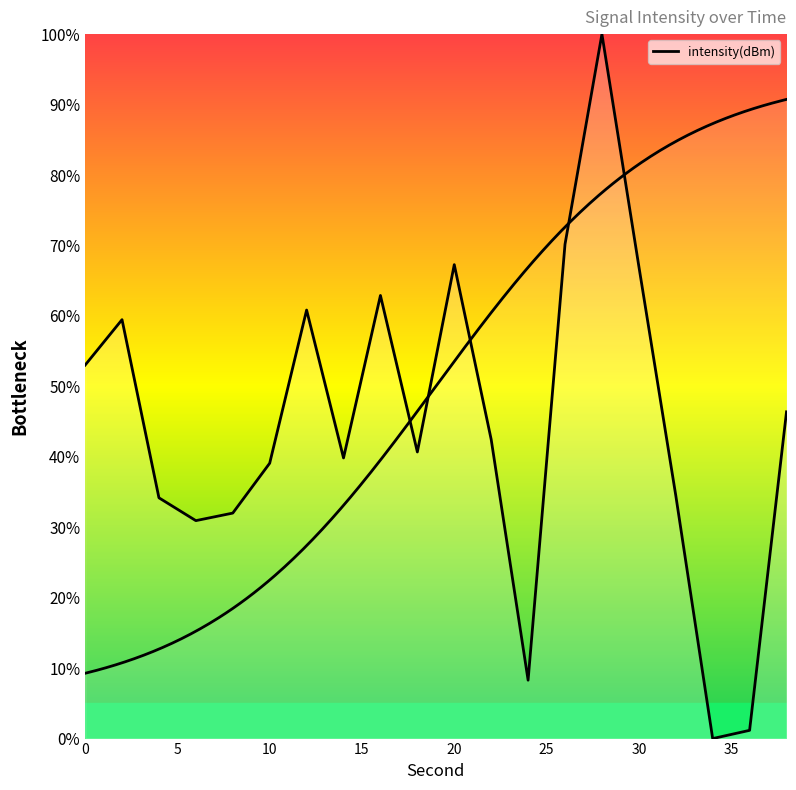

True or false: the data has more than 0 interior local peaks.

True